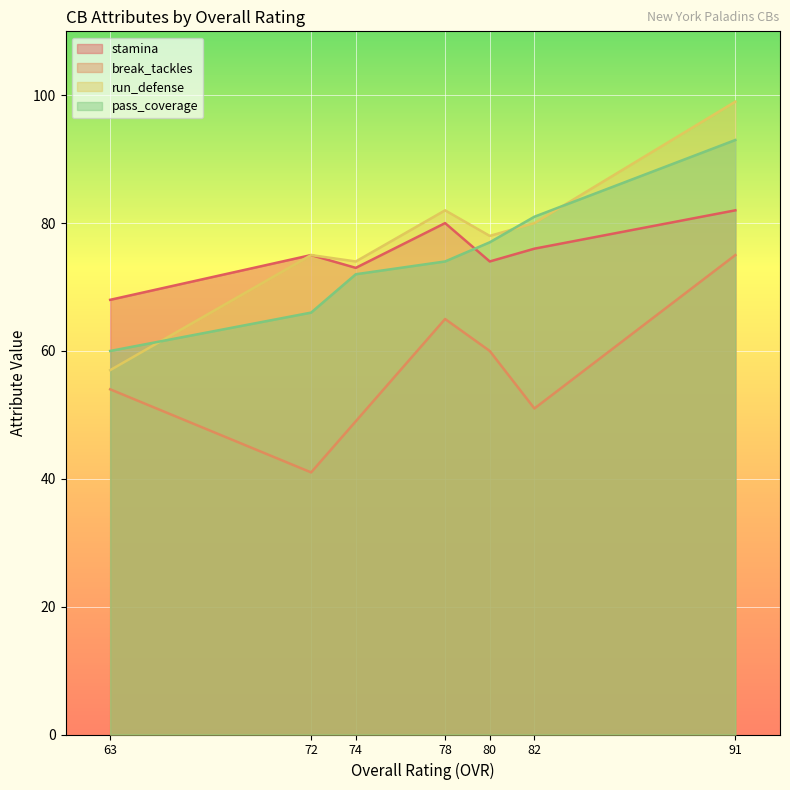

What is the sum of all stamina values?

528